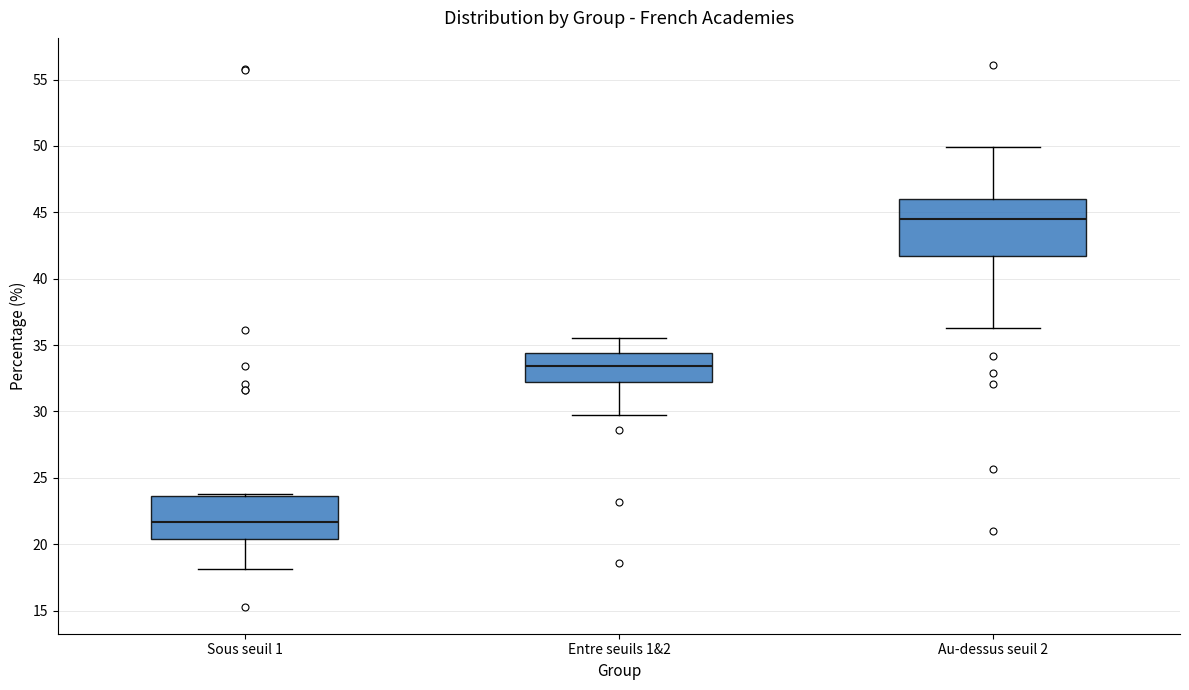

Reading left to right, transcribe this box plot: for each box, give where its median line is, the range the box spans, and where its two whiskers end, as read against the y-axis. The values are not printed on the chart, so give them approximately, as read against the axis.

Sous seuil 1: median 21.5, box 20.5 to 23.5, whiskers 18.0 to 24.0
Entre seuils 1&2: median 33.5, box 32.0 to 34.5, whiskers 29.5 to 35.5
Au-dessus seuil 2: median 44.5, box 41.5 to 46.0, whiskers 36.5 to 50.0